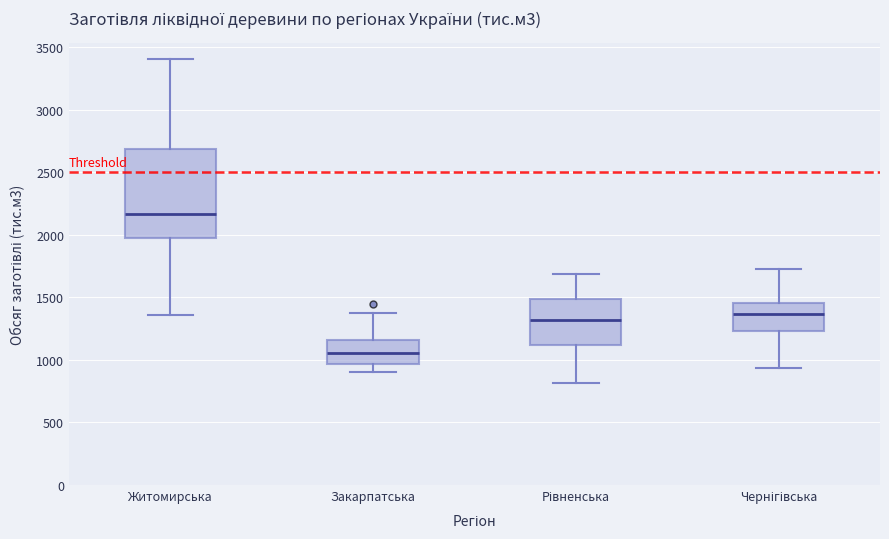

Reading left to right, transcribe this box plot: for each box, give where its median line is, the range the box spans, and where its two whiskers end, as read against the y-axis. The values are not printed on the chart, so give them approximately, as read against the axis.

Житомирська: median 2150, box 2000 to 2700, whiskers 1350 to 3400
Закарпатська: median 1050, box 950 to 1150, whiskers 900 to 1350
Рівненська: median 1300, box 1100 to 1500, whiskers 800 to 1700
Чернігівська: median 1350, box 1250 to 1450, whiskers 950 to 1750